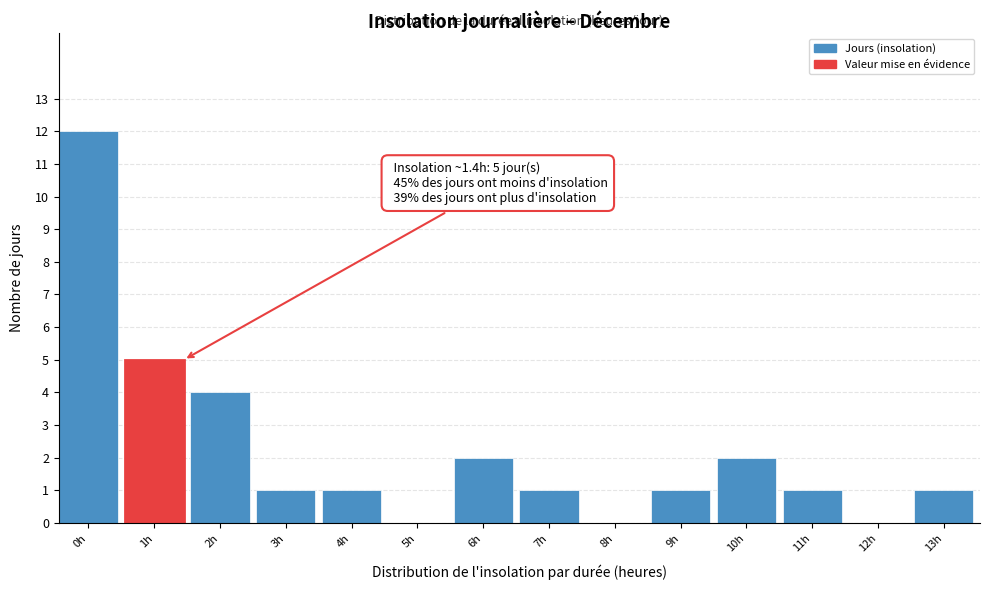

Reading right to left, transcribe all the data shown in this chart.

13h=1	12h=0	11h=1	10h=2	9h=1	8h=0	7h=1	6h=2	5h=0	4h=1	3h=1	2h=4	1h=5	0h=12